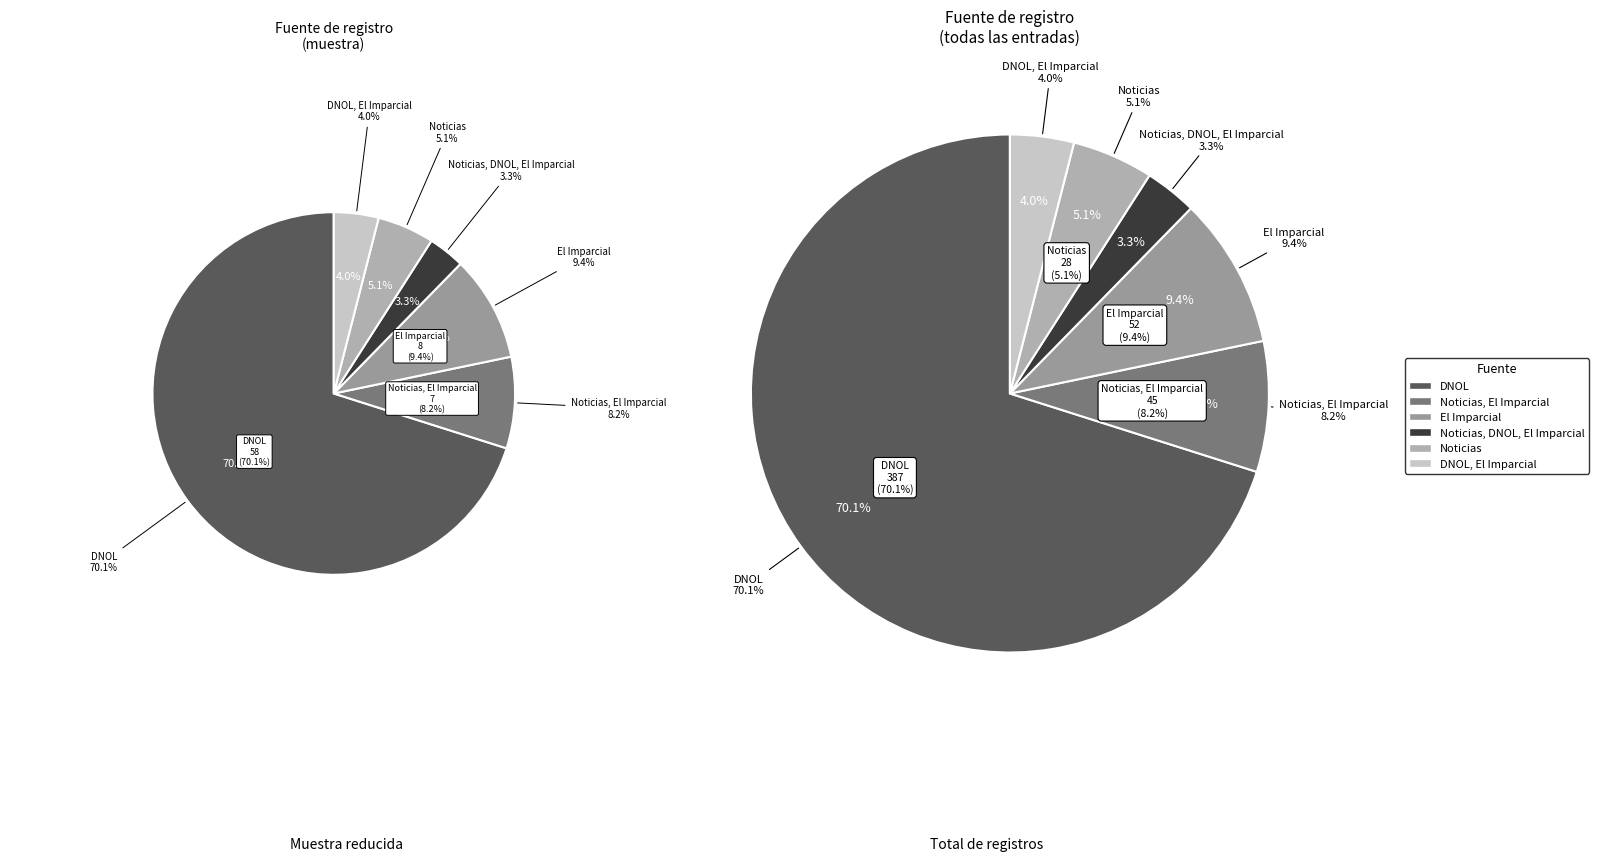

Is it true that El Imparcial is 9% of the pie?

True